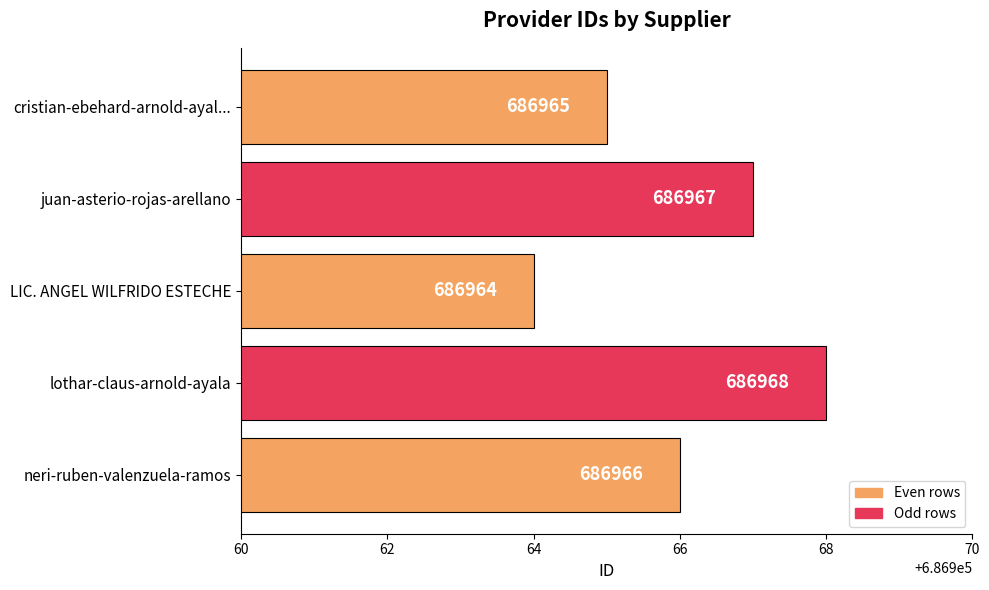

Read the value at cristian-ebehard-arnold-ayal....

686965